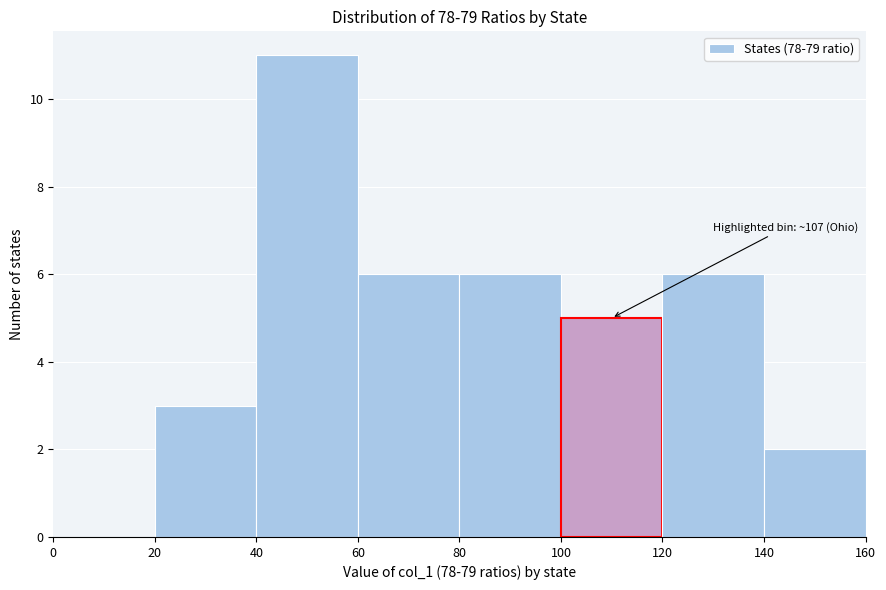

Which range on the x-axis has the tallest bar?

40 to 60